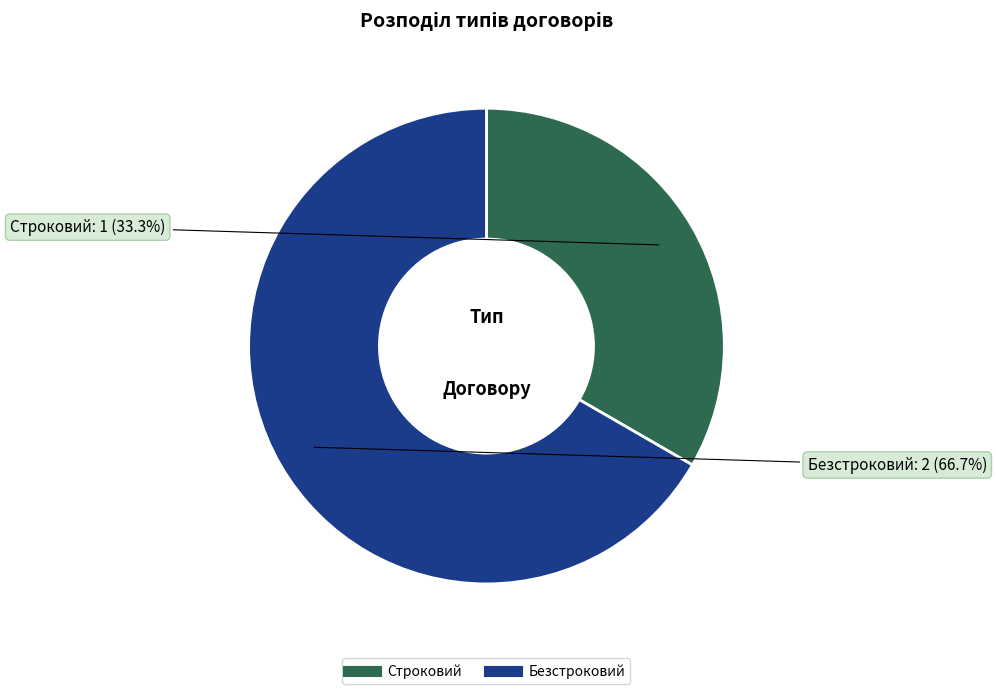

To the nearest percent, what is the average slice percentage?

50%